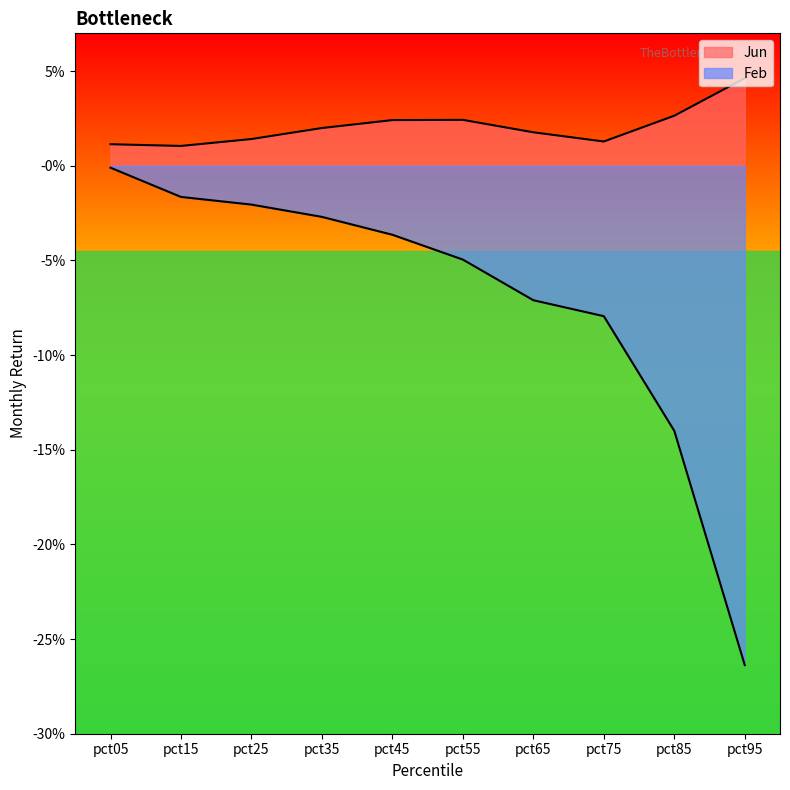

At which category does the data reach its first local peak?

pct55